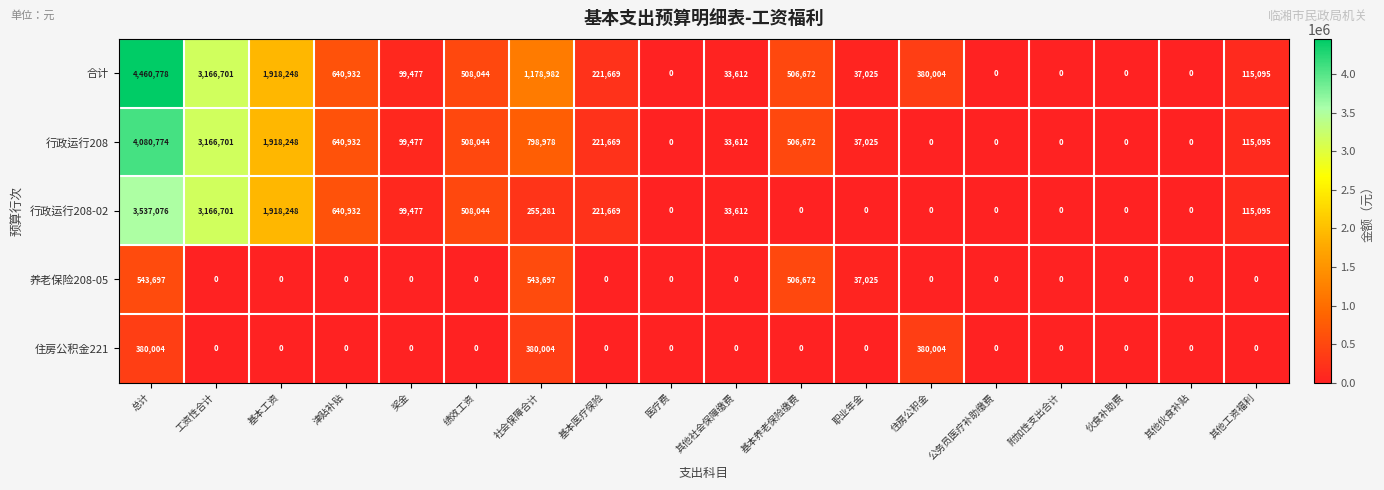

What is the total value across all series at 其他工资福利?

345285